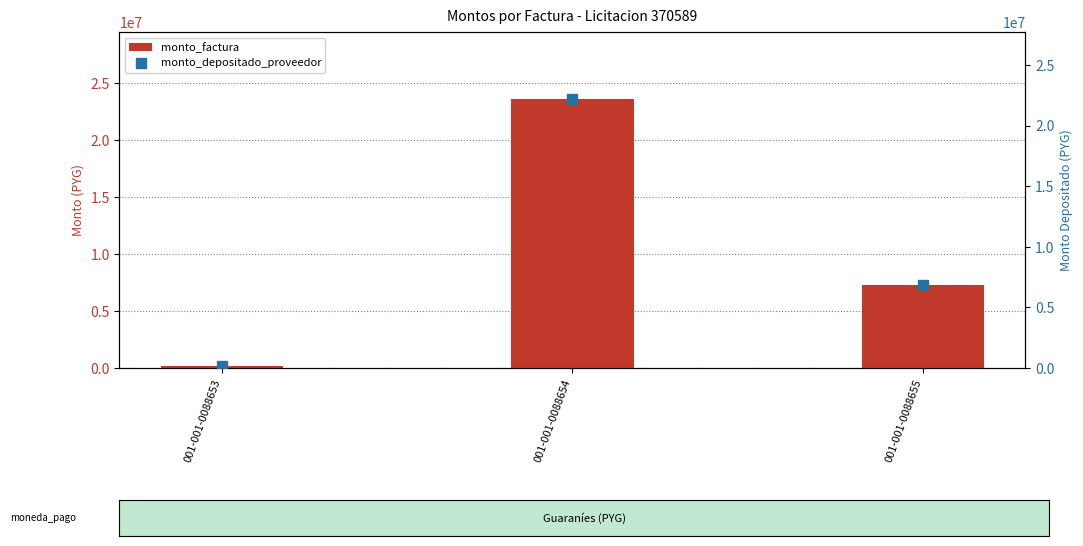

At which category is the sum across all series the highest?

001-001-0088654